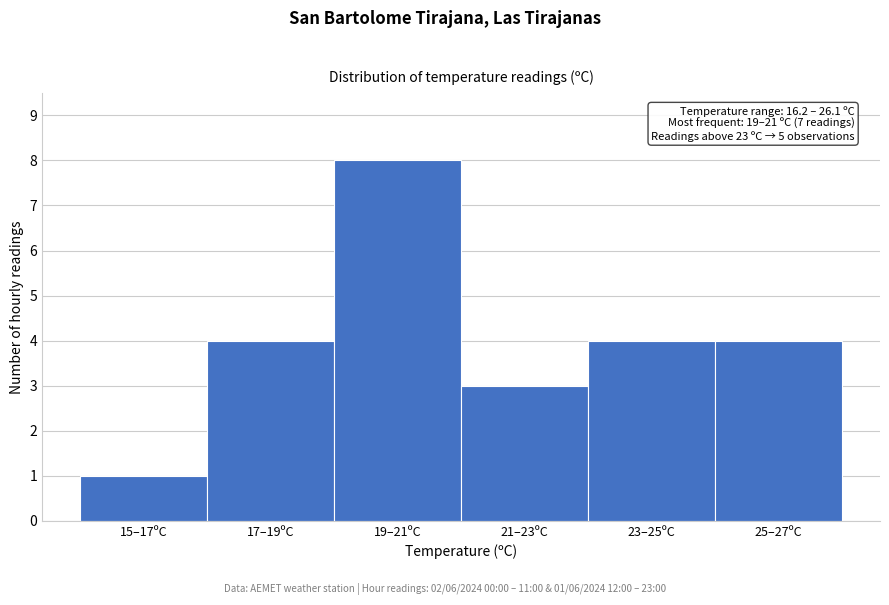

Reading left to right, extract all data points from this chart.

15–17ºC=1	17–19ºC=4	19–21ºC=8	21–23ºC=3	23–25ºC=4	25–27ºC=4